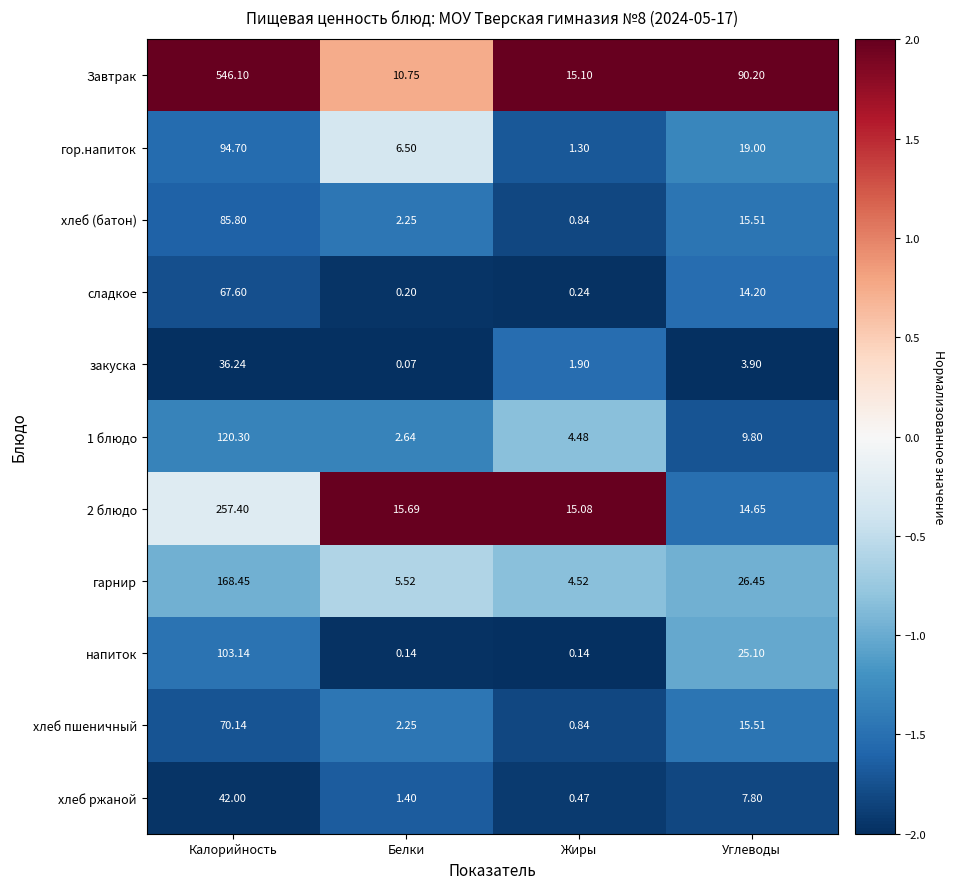

At which label does закуска first exceed 3?

Калорийность